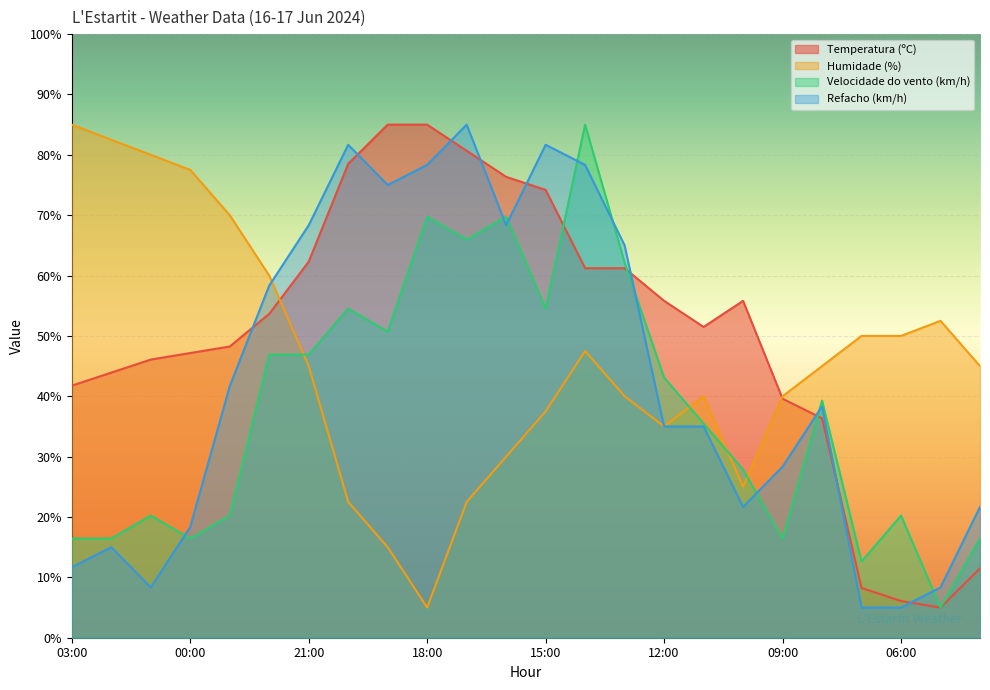

What is the label of the 20th point from the left?

08:00